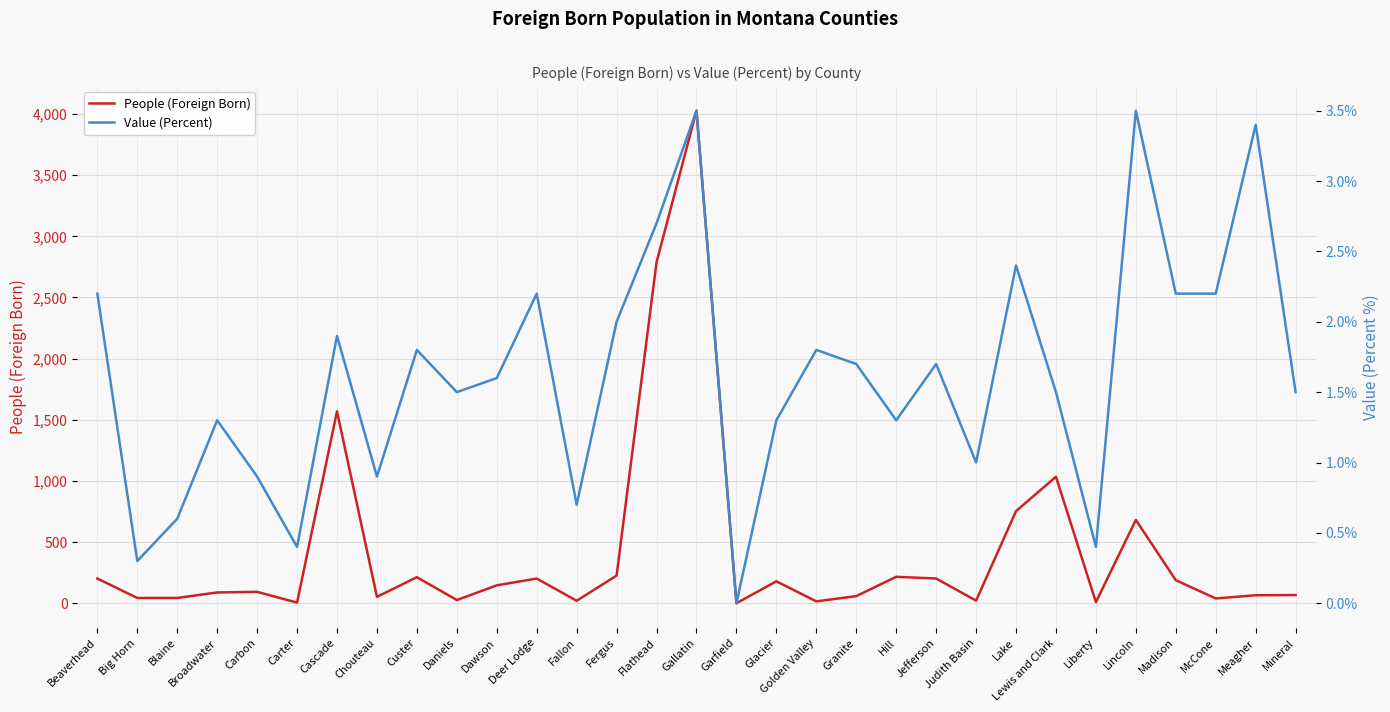

List the series in order of their peak value, highest first.

People (Foreign Born), Value (Percent)